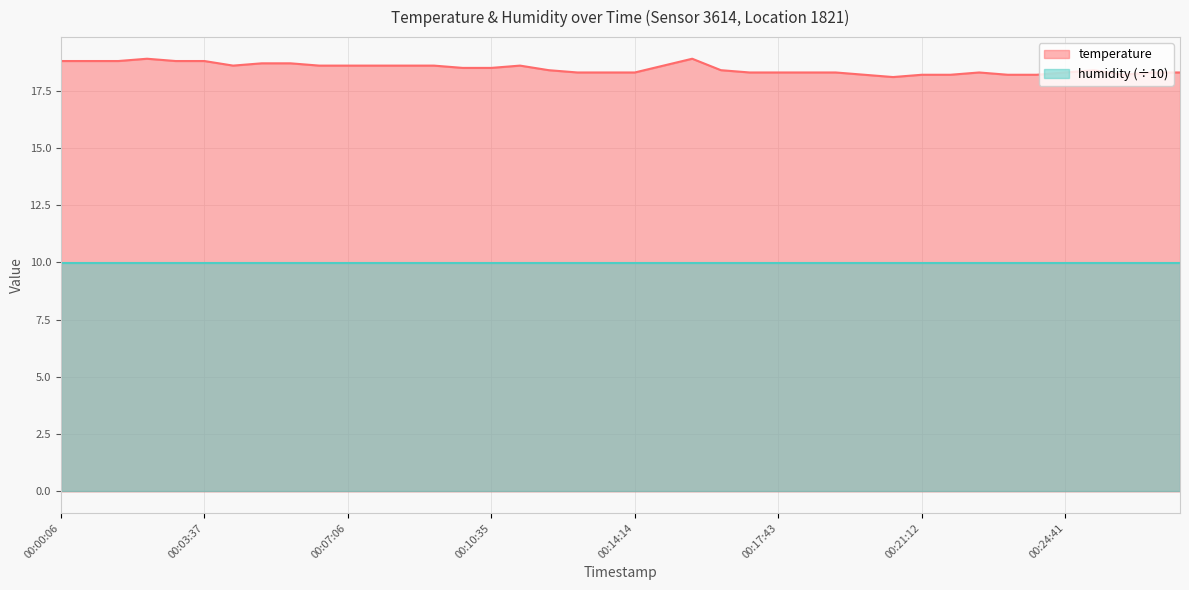

The value of temperature at 00:14:14 is 18.3. True or false?

True